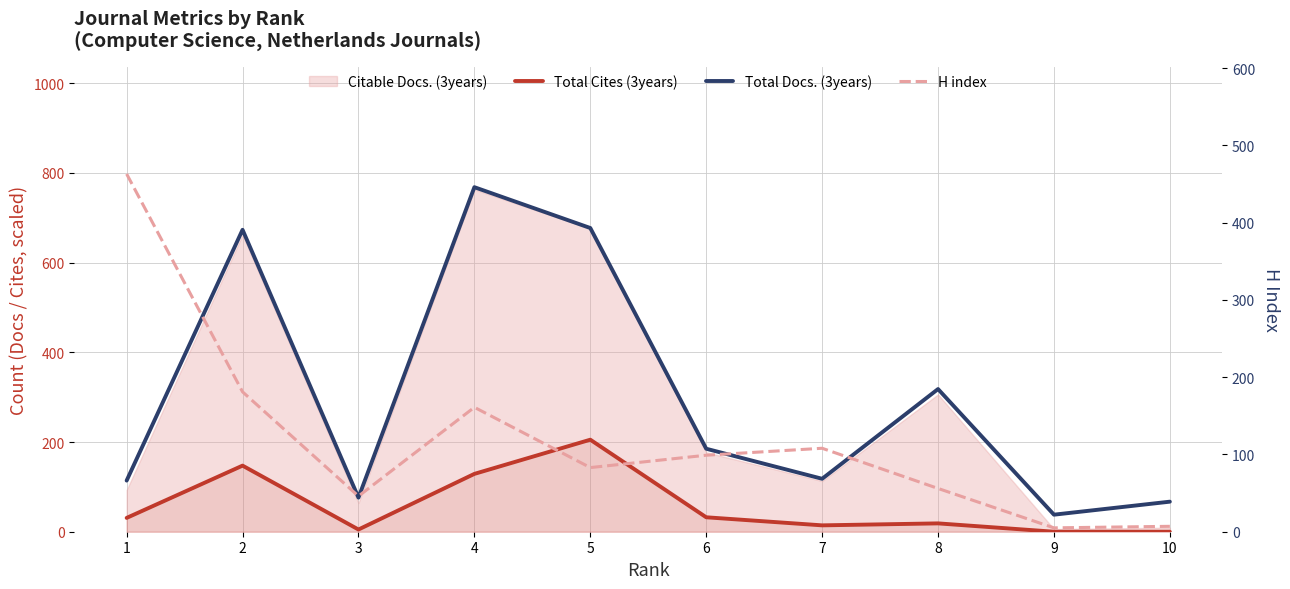

What is the spread (max minus min) of values at 8?

299.4